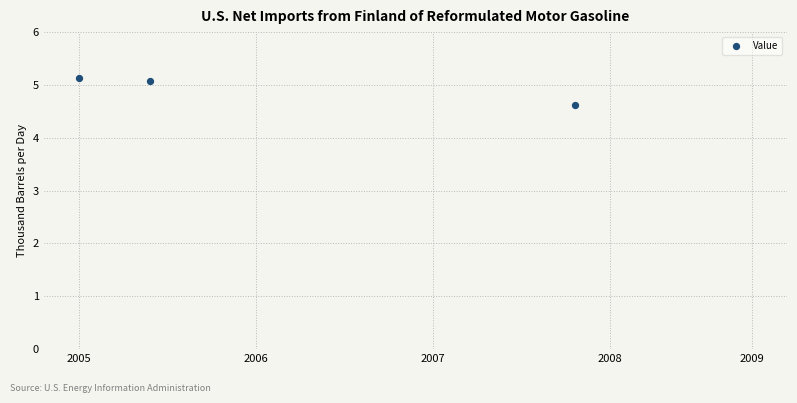

What Y value in the scatter plot is closest to 4?

4.6